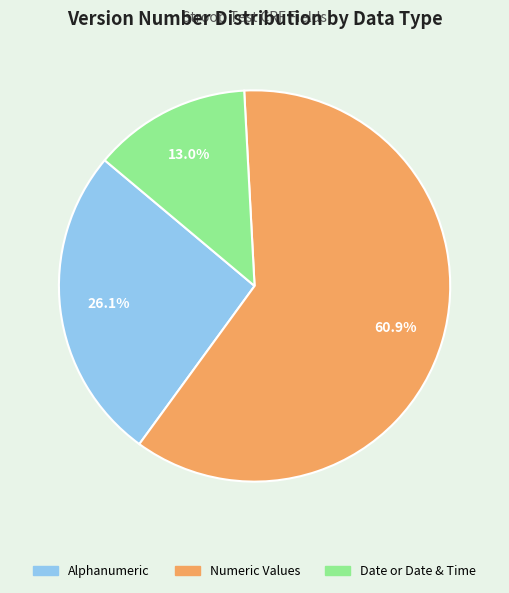

Is there a majority slice in this chart?

Yes